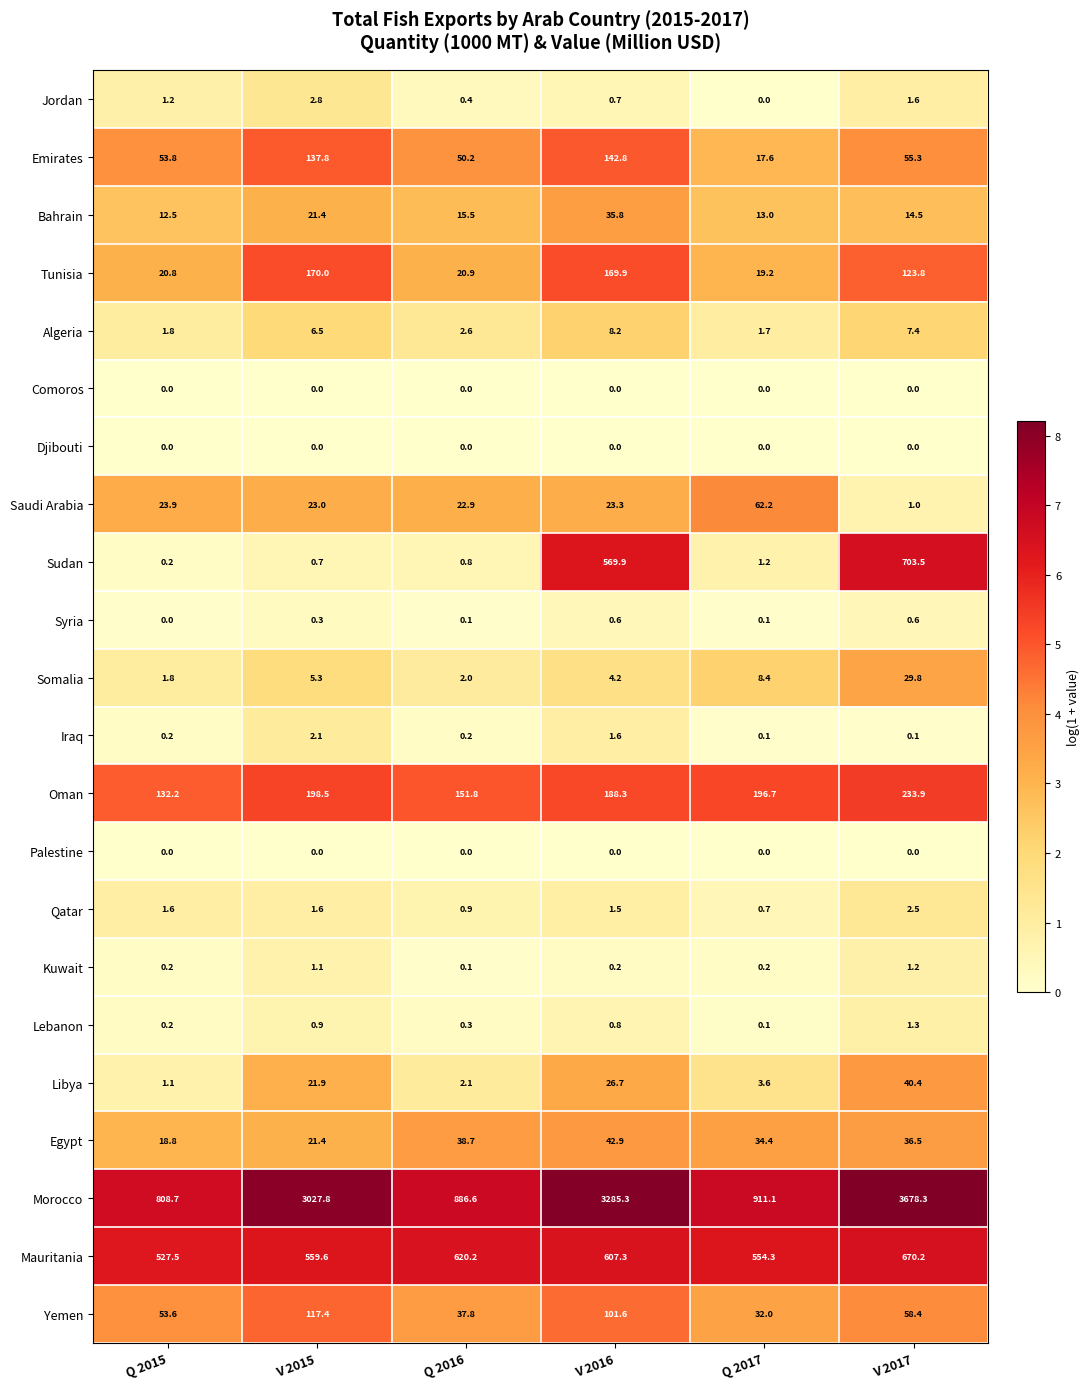

Read the Algeria value at Q 2015.

1.8